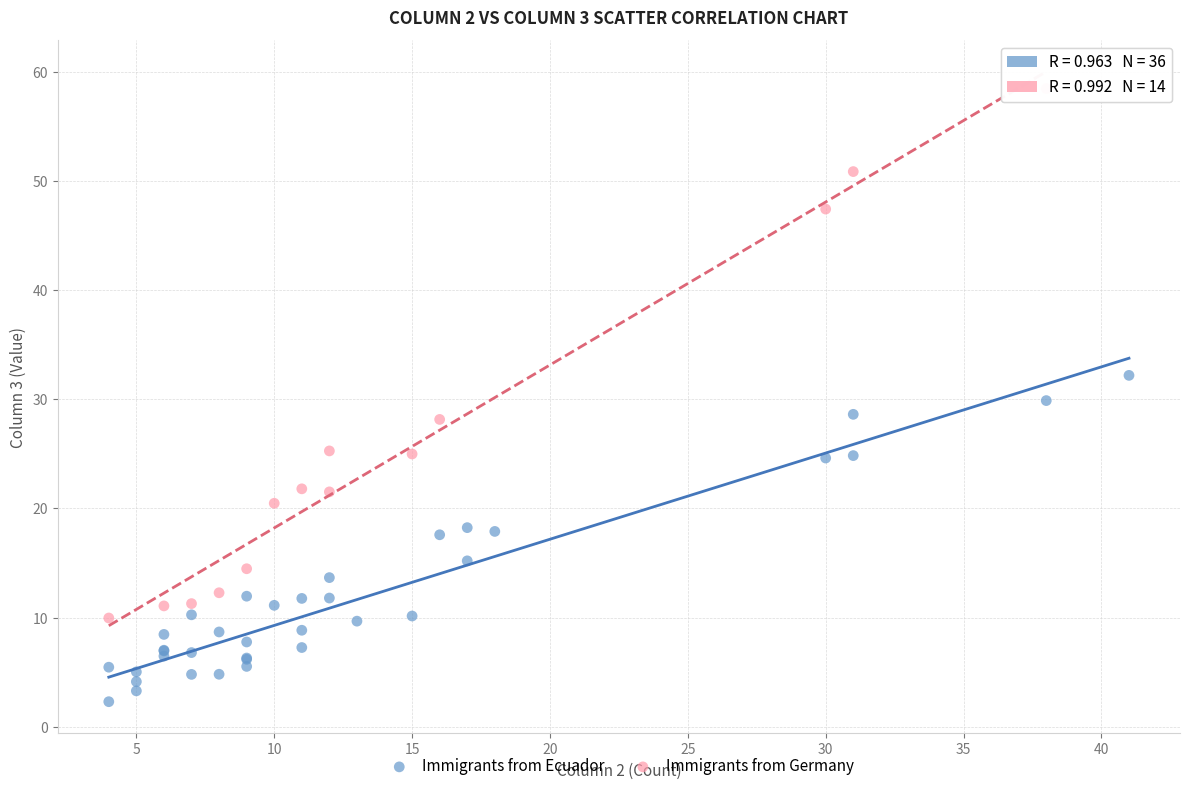

Which series has the widest spread of Y values?

Immigrants from Germany